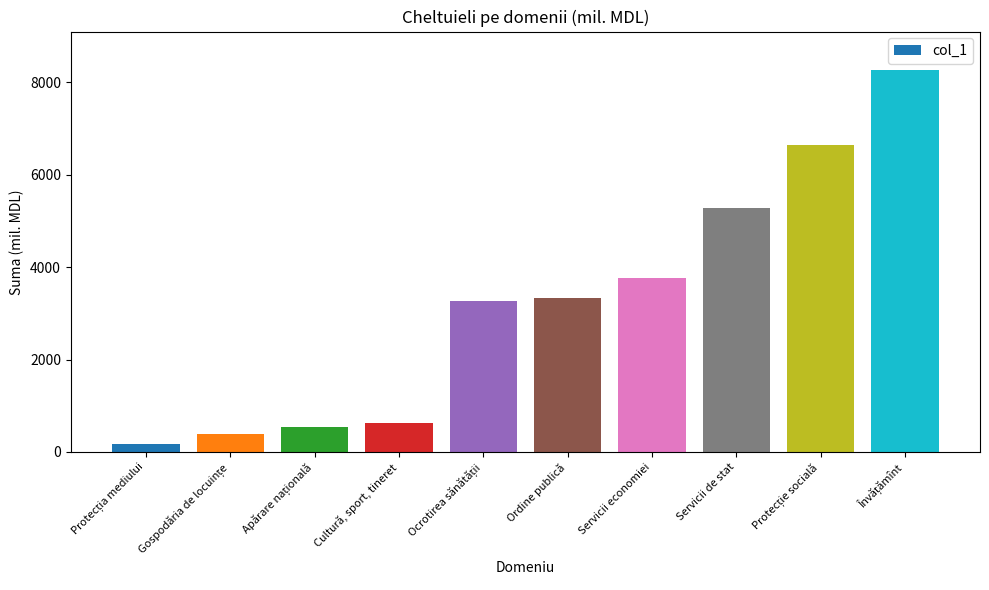

At which label is the value closest to 4216?

Servicii economiei